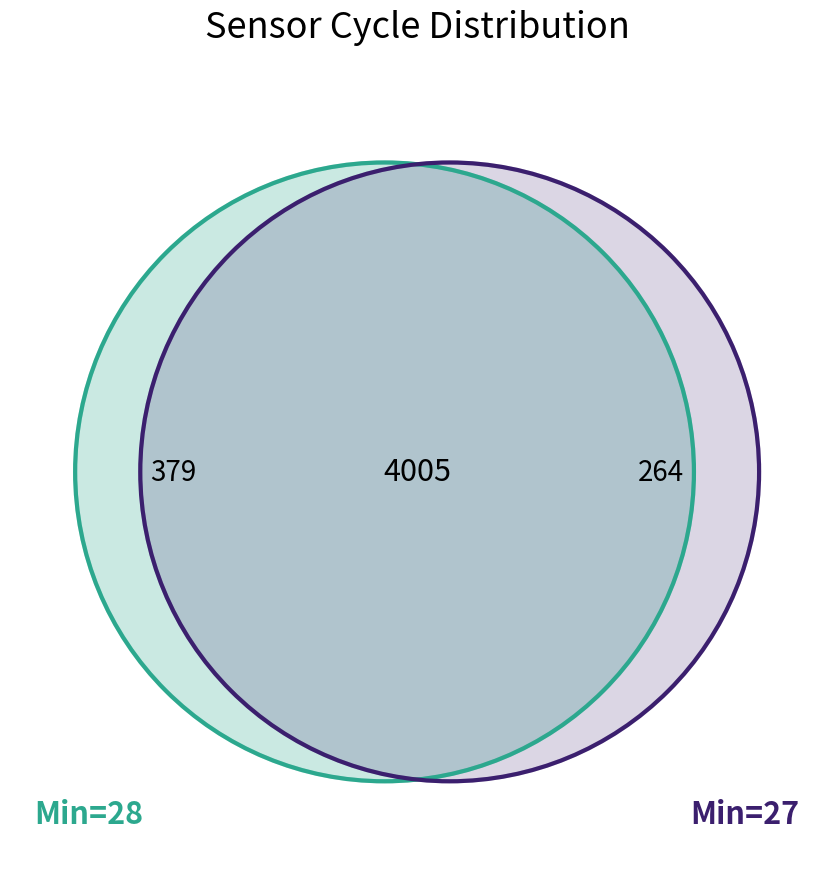

Count the number of slices in the pie.

2